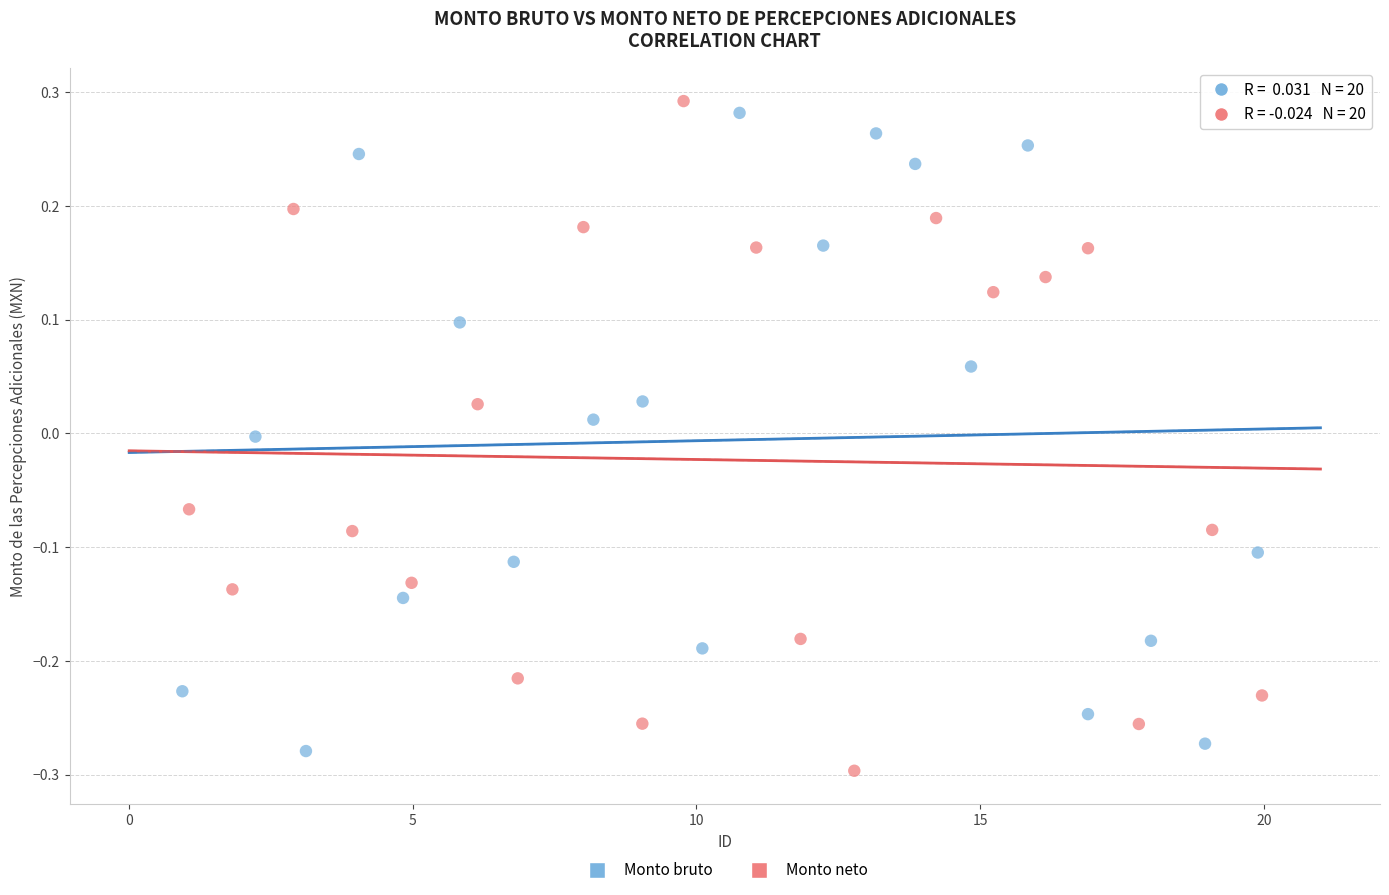

Which series has the widest spread of Y values?

Monto neto